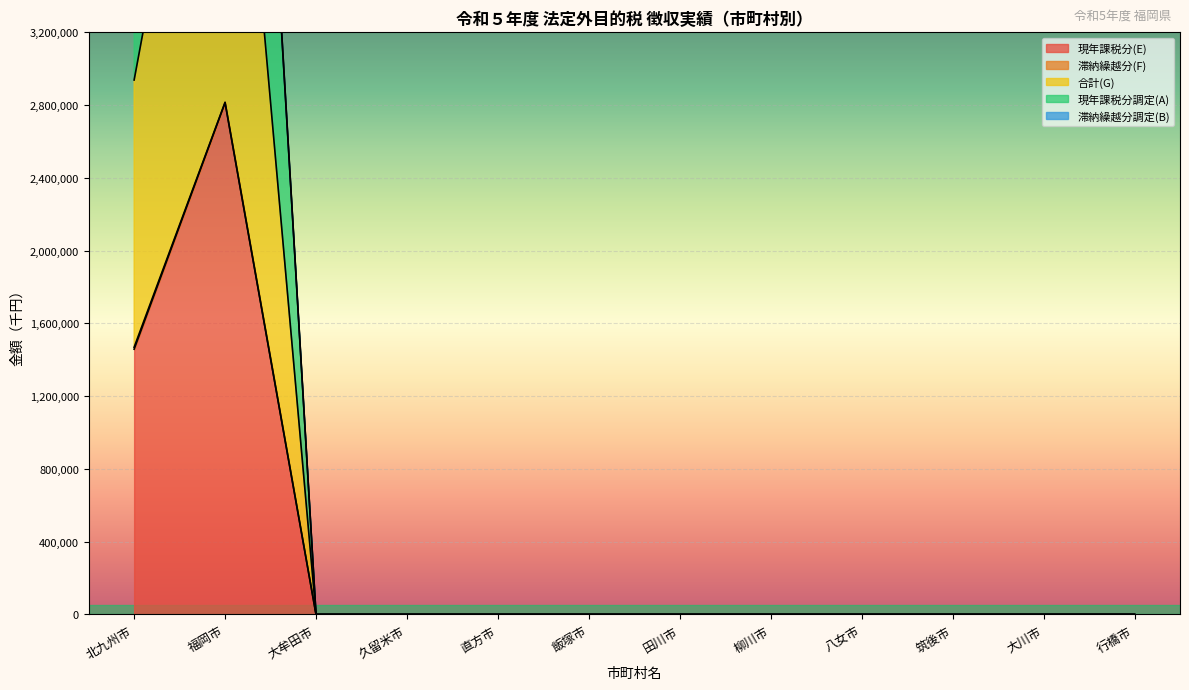

What is the difference between the maximum and minimum values in the 合計(G) series?

2815945